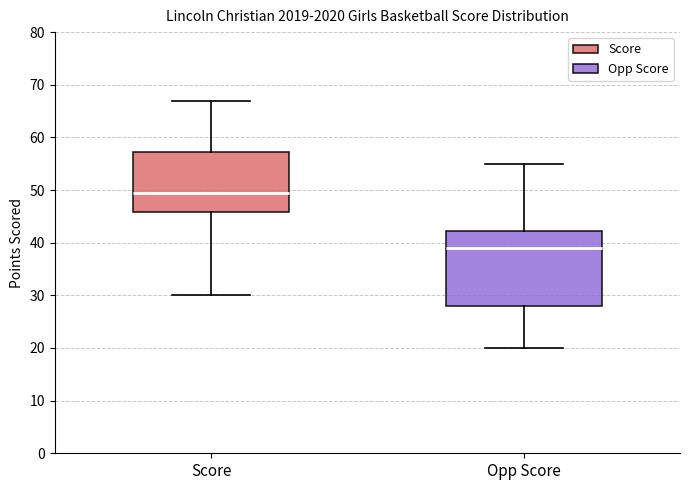

Where does the upper whisker of the box for Score end on the y-axis? The values are not printed on the chart, so give them approximately, as read against the axis.

67